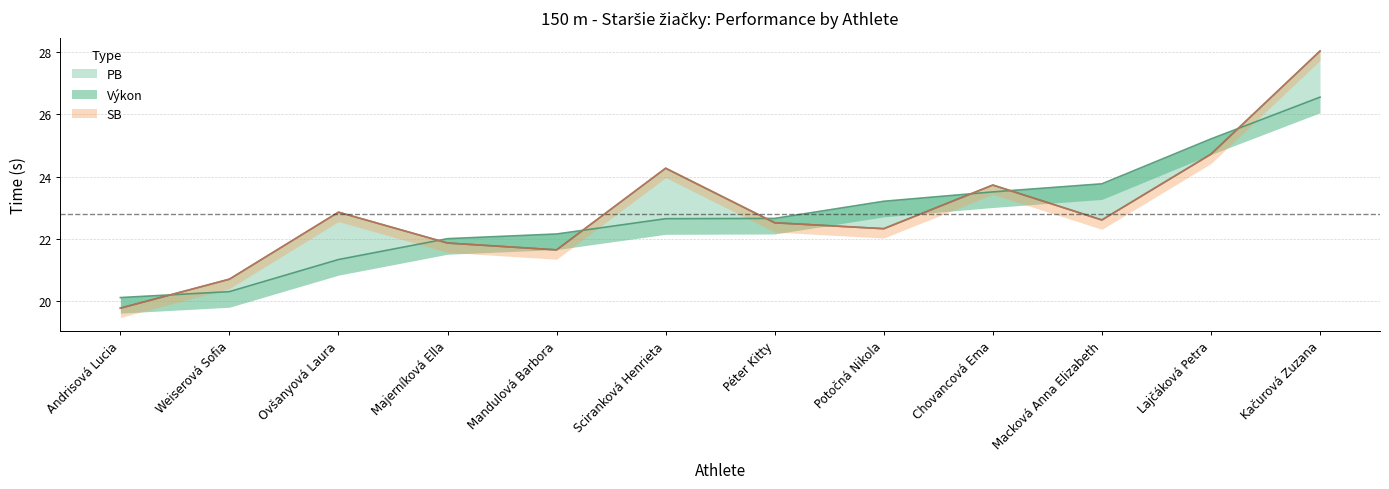

What are all the series names shown in the legend?

PB, SB, Výkon